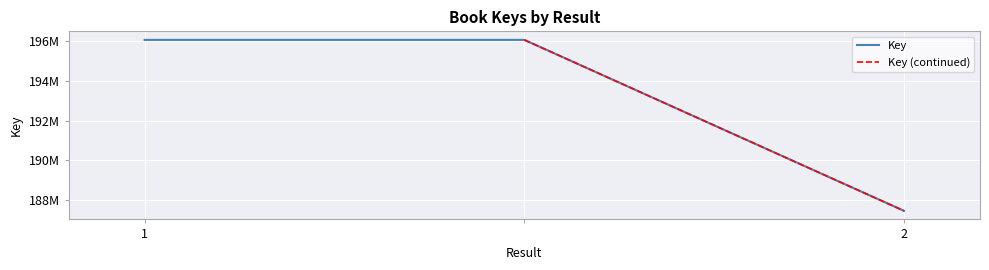

How many values are between 187446721 and 196078284?

3